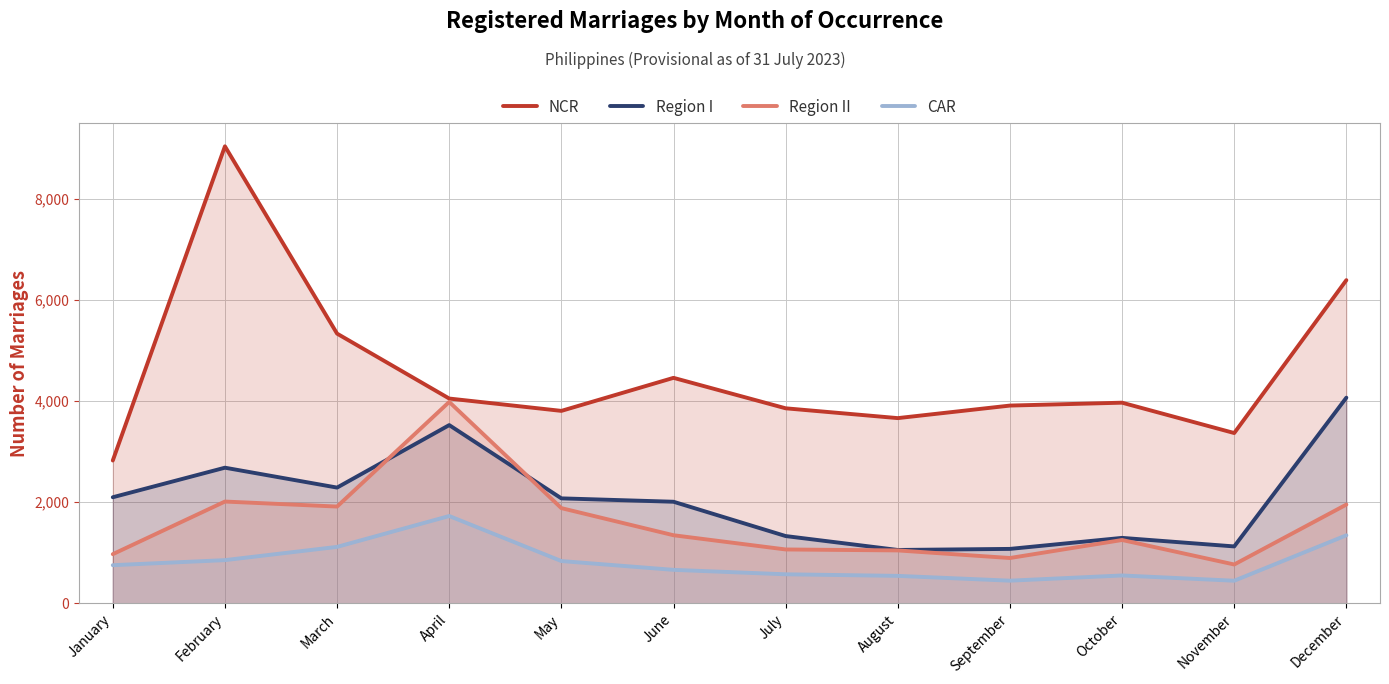

At which label is Region I closest to 2559?

February